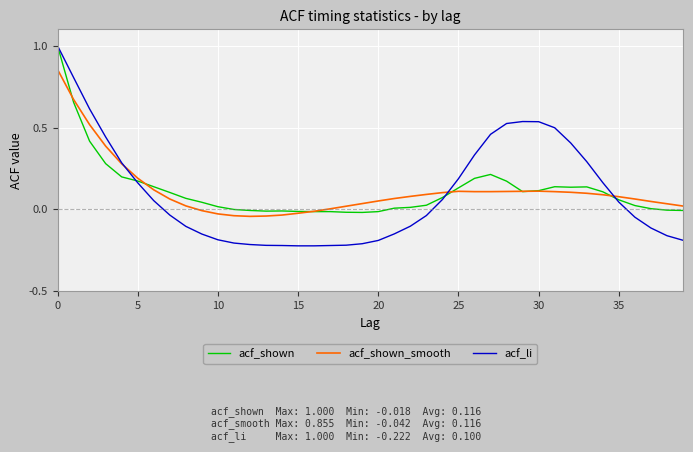

What is the maximum value for acf_li?

1.0